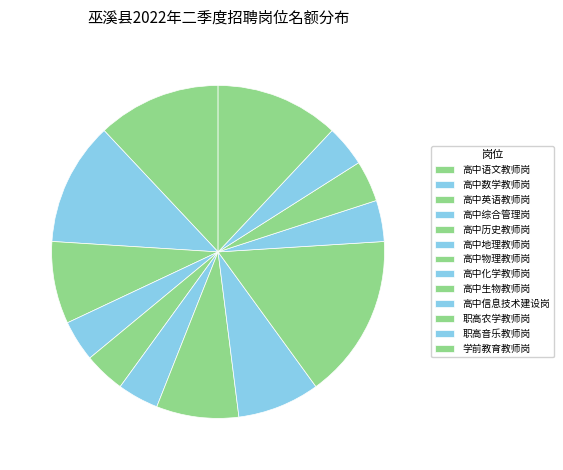

The 高中生物教师岗 slice represents 16% of the pie. True or false?

True